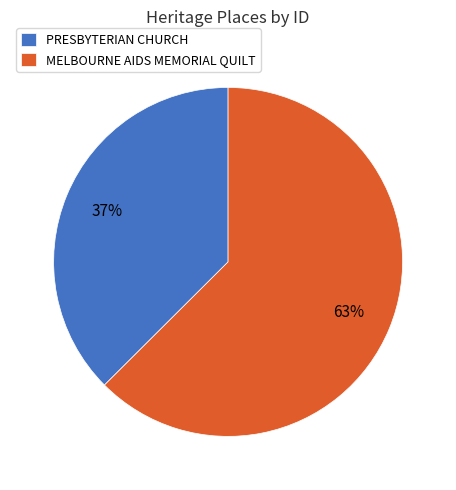

Which category has the biggest portion of the pie?

MELBOURNE AIDS MEMORIAL QUILT